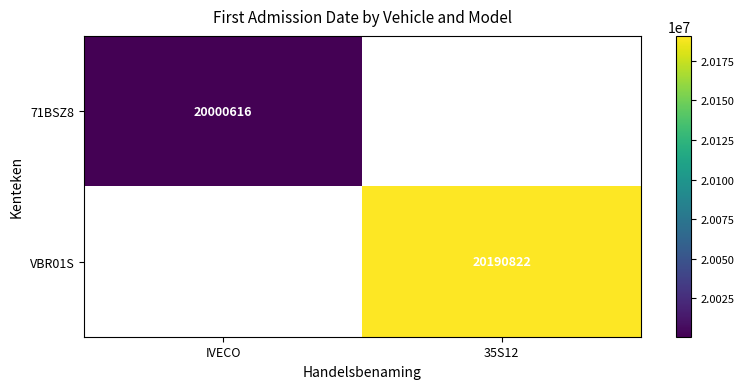

The value of 71BSZ8 at IVECO is 20000616. True or false?

True